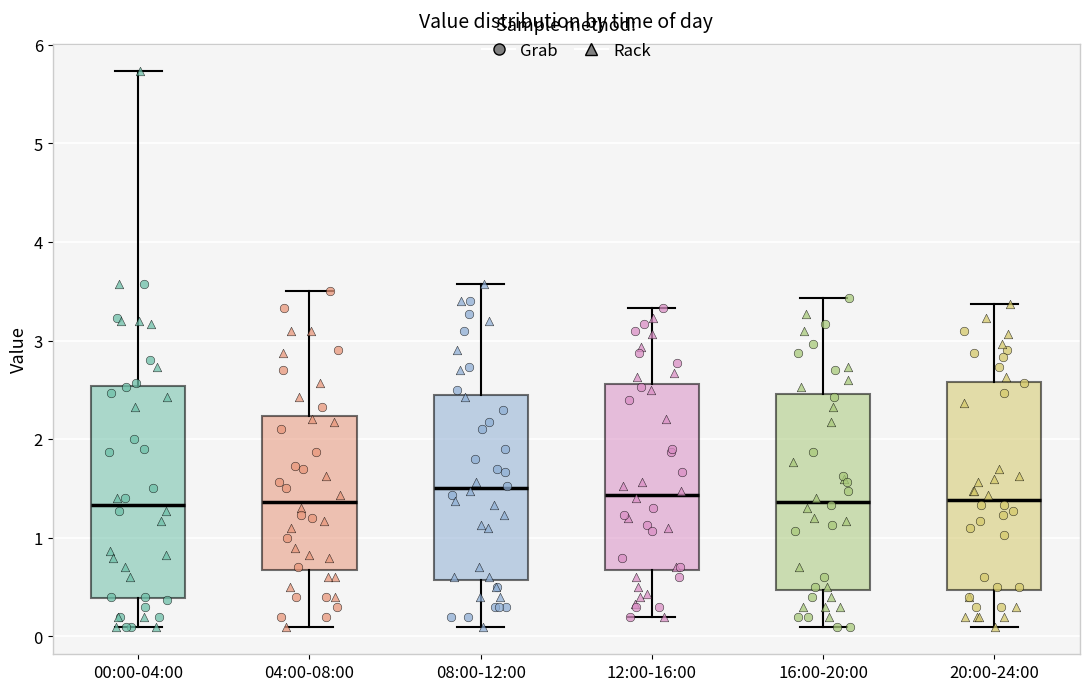

Reading left to right, transcribe this box plot: for each box, give where its median line is, the range the box spans, and where its two whiskers end, as read against the y-axis. The values are not printed on the chart, so give them approximately, as read against the axis.

00:00-04:00: median 1.3, box 0.4 to 2.5, whiskers 0.1 to 5.7
04:00-08:00: median 1.4, box 0.7 to 2.2, whiskers 0.1 to 3.5
08:00-12:00: median 1.5, box 0.6 to 2.4, whiskers 0.1 to 3.6
12:00-16:00: median 1.4, box 0.7 to 2.6, whiskers 0.2 to 3.3
16:00-20:00: median 1.4, box 0.5 to 2.5, whiskers 0.1 to 3.4
20:00-24:00: median 1.4, box 0.5 to 2.6, whiskers 0.1 to 3.4